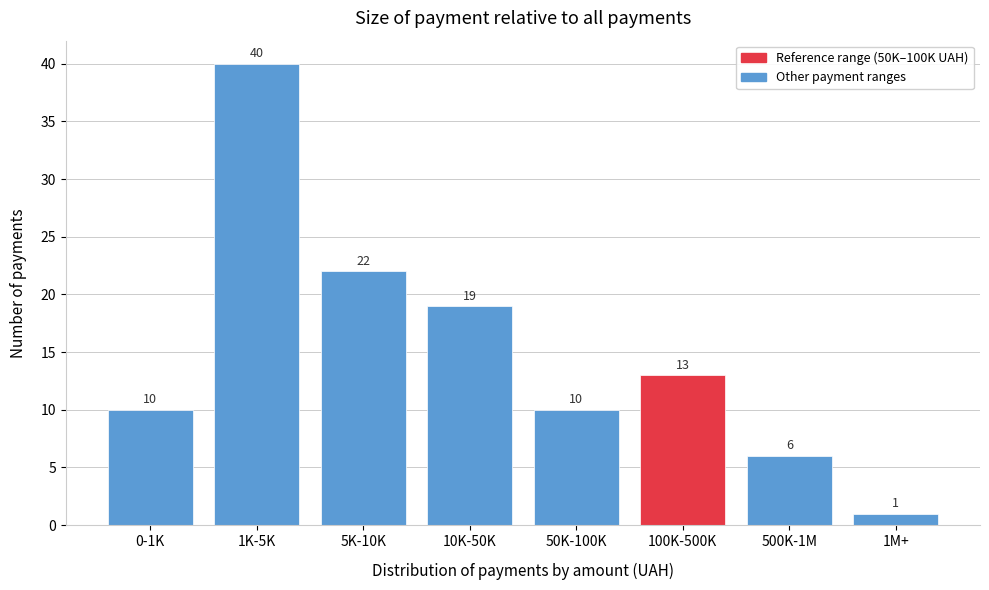

Reading right to left, extract all data points from this chart.

1	6	13	10	19	22	40	10